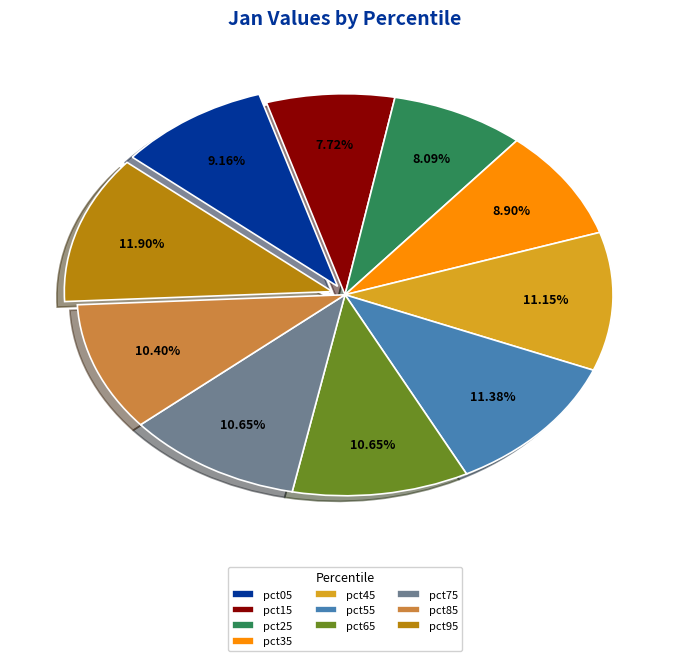

What portion of the pie excludes pct05?

90.8%